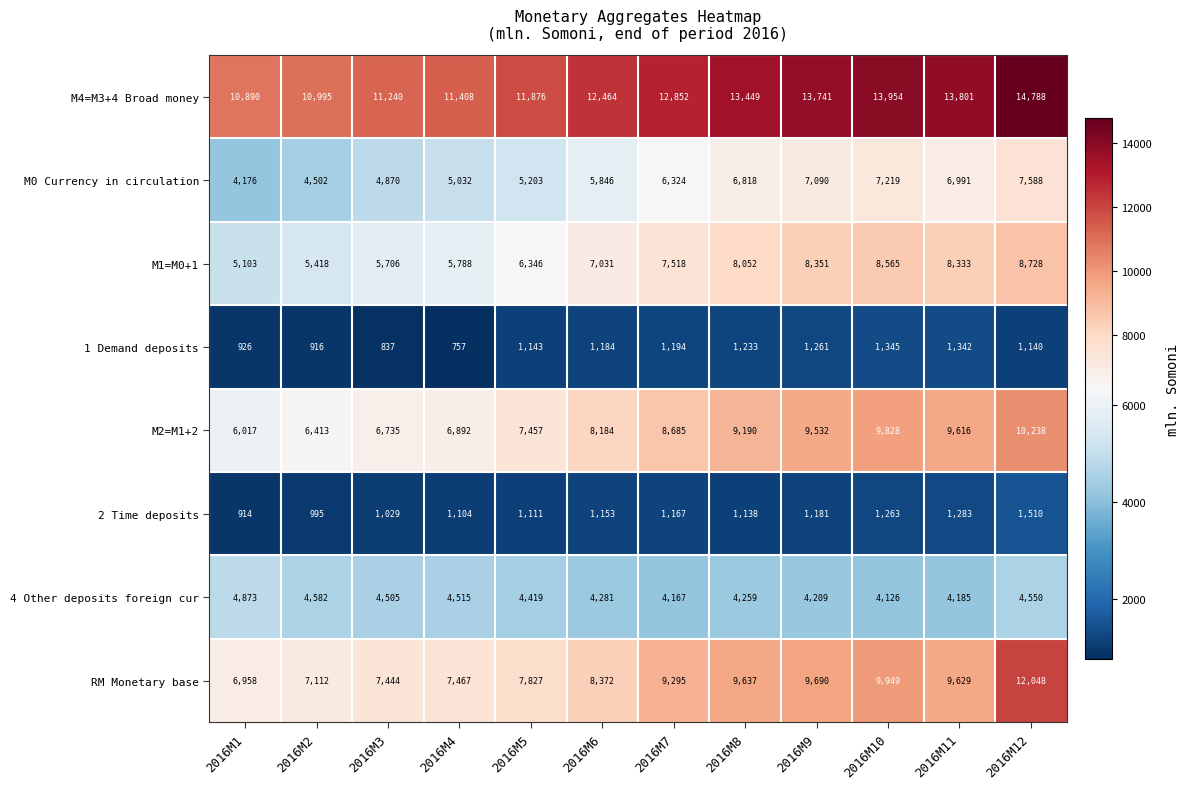

At how many categories does at least one series exceed 10139?

12